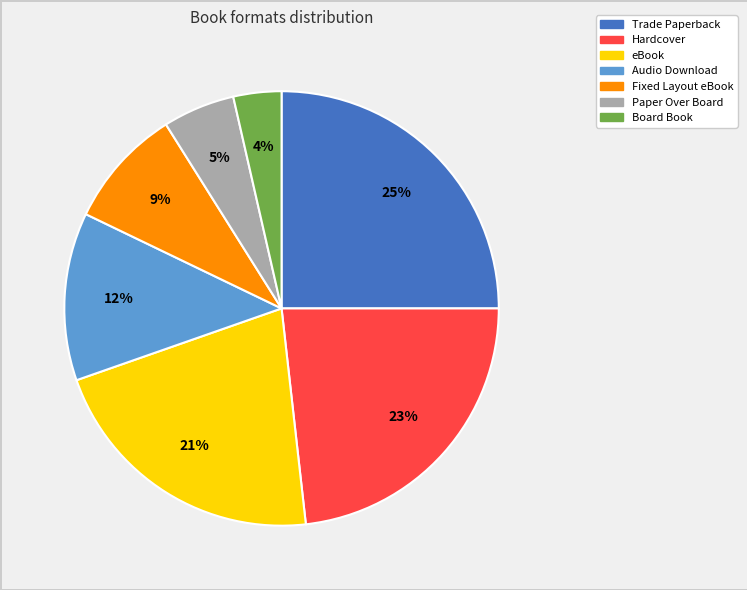

Is it true that Paper Over Board is 5% of the pie?

True